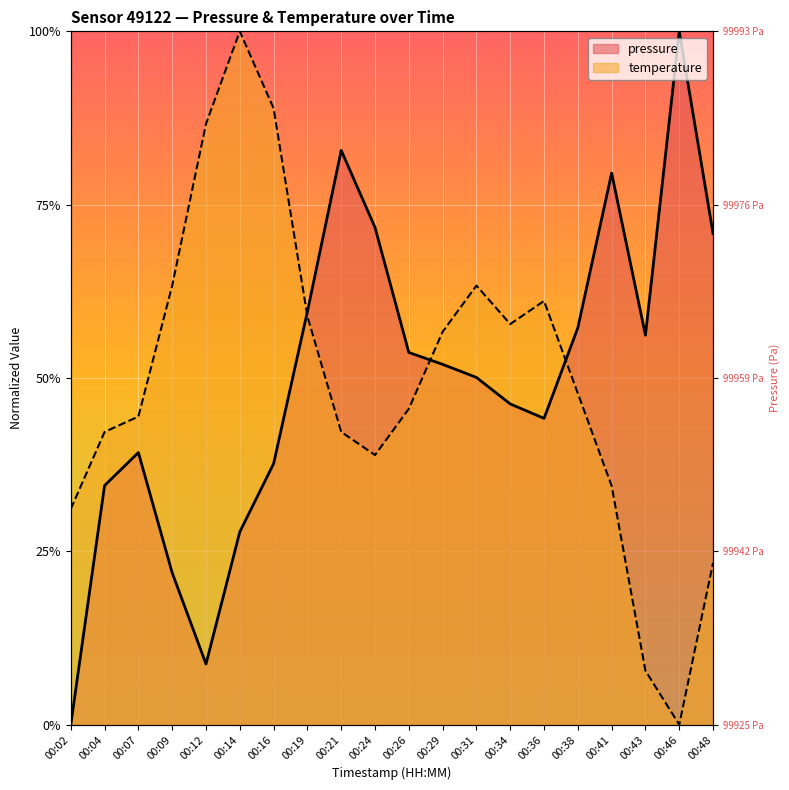

Between 00:16 and 00:38, which series saw the biggest shift?

temperature